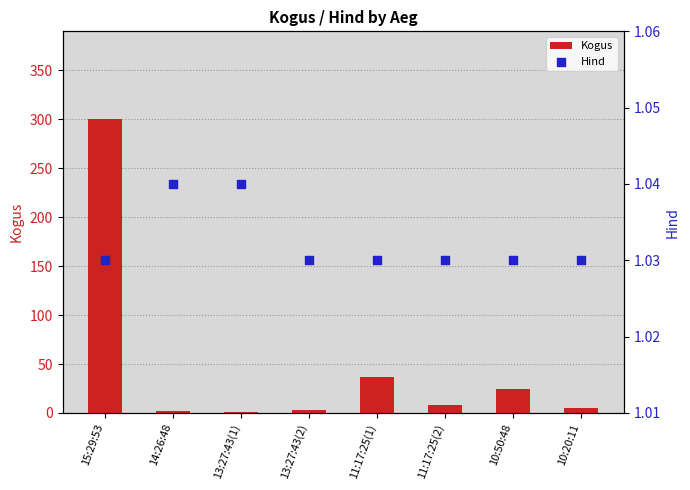

Which series has the largest total across all categories?

Kogus